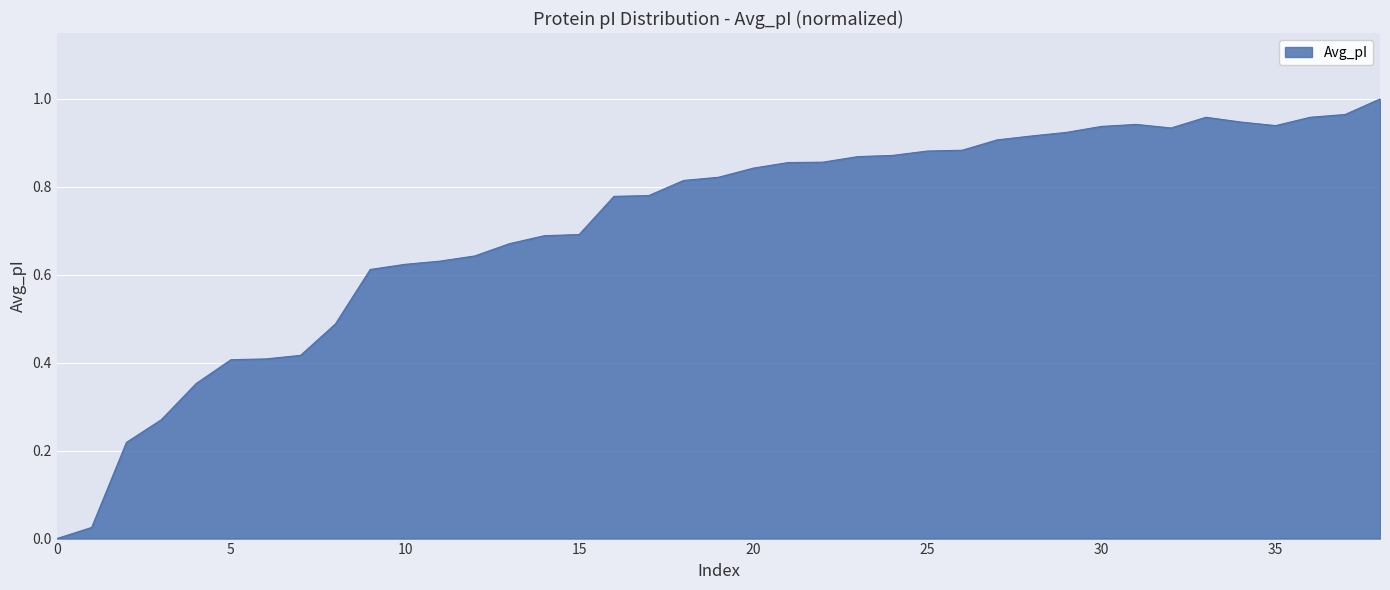

How many values exceed 0?

38